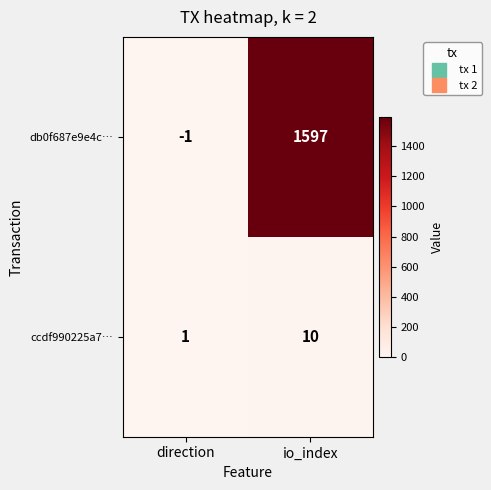

Which category has the highest value across all series?

io_index